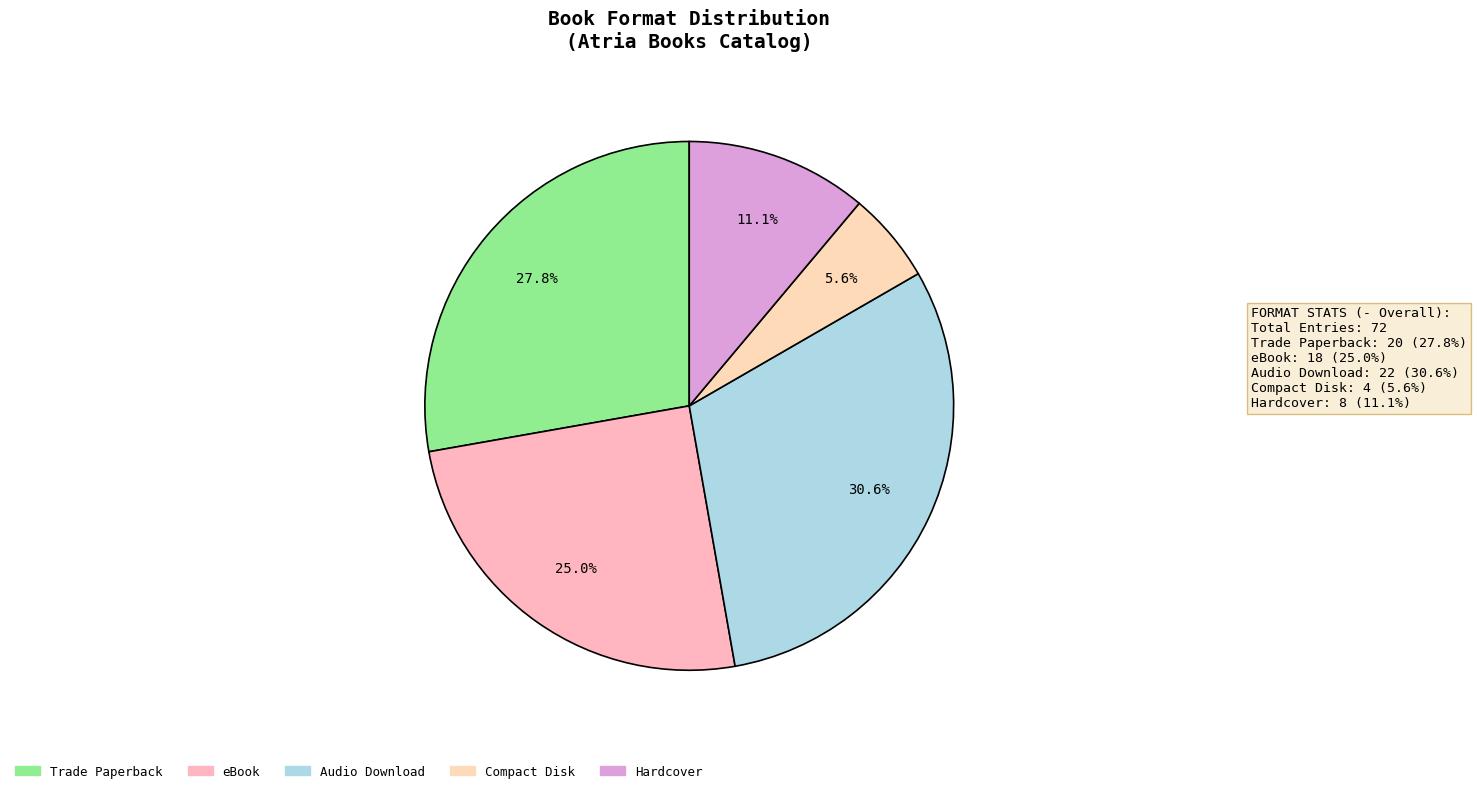

How many slices are in this pie chart?

5